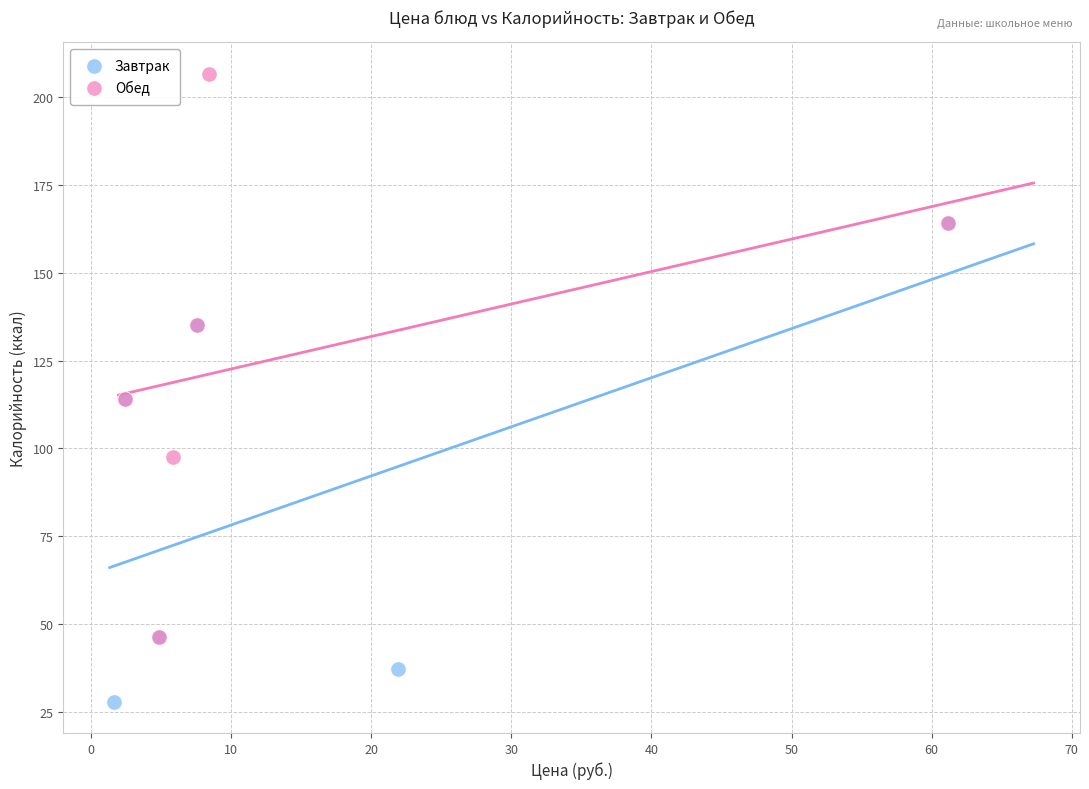

Which series has the widest spread of Y values?

Обед